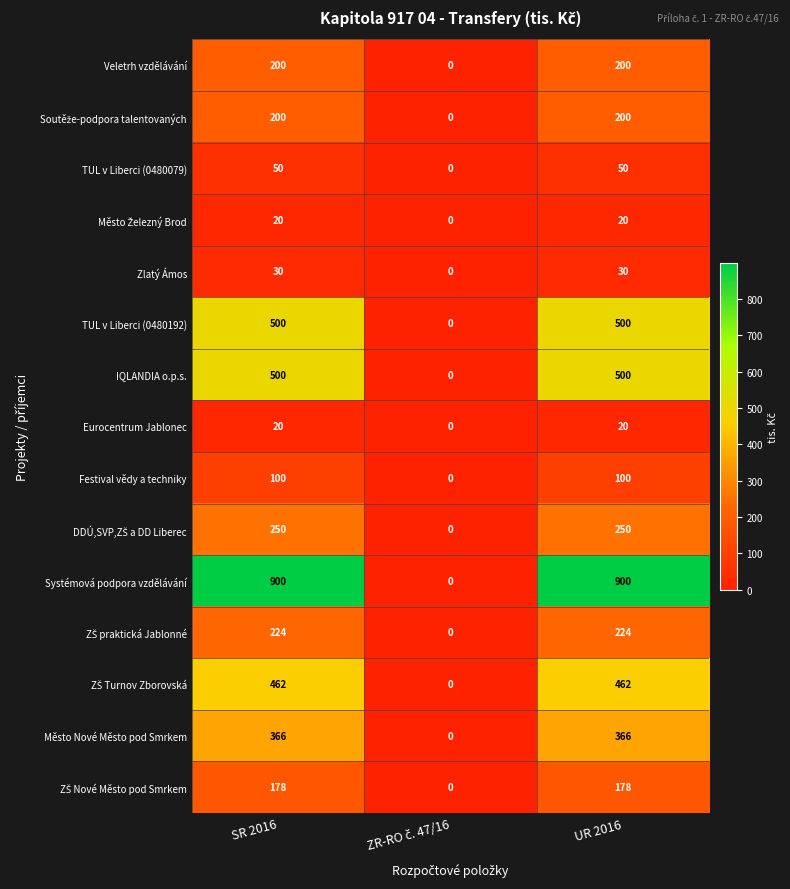

What is the total value across all series at UR 2016?

4000